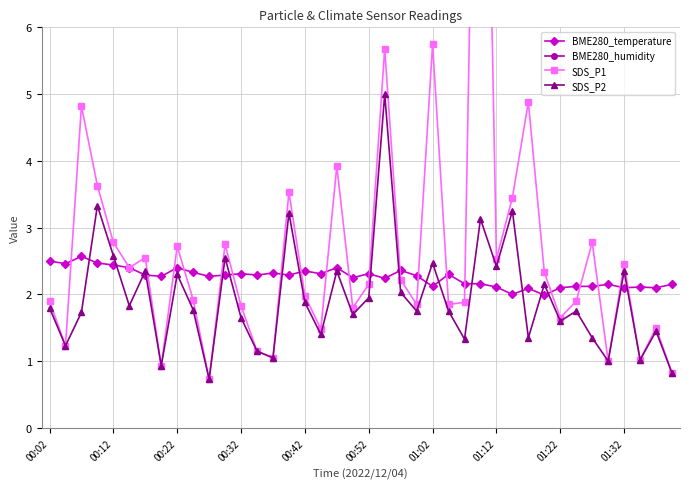

The BME280_temperature series shows 2.1 at 01:02. True or false?

True